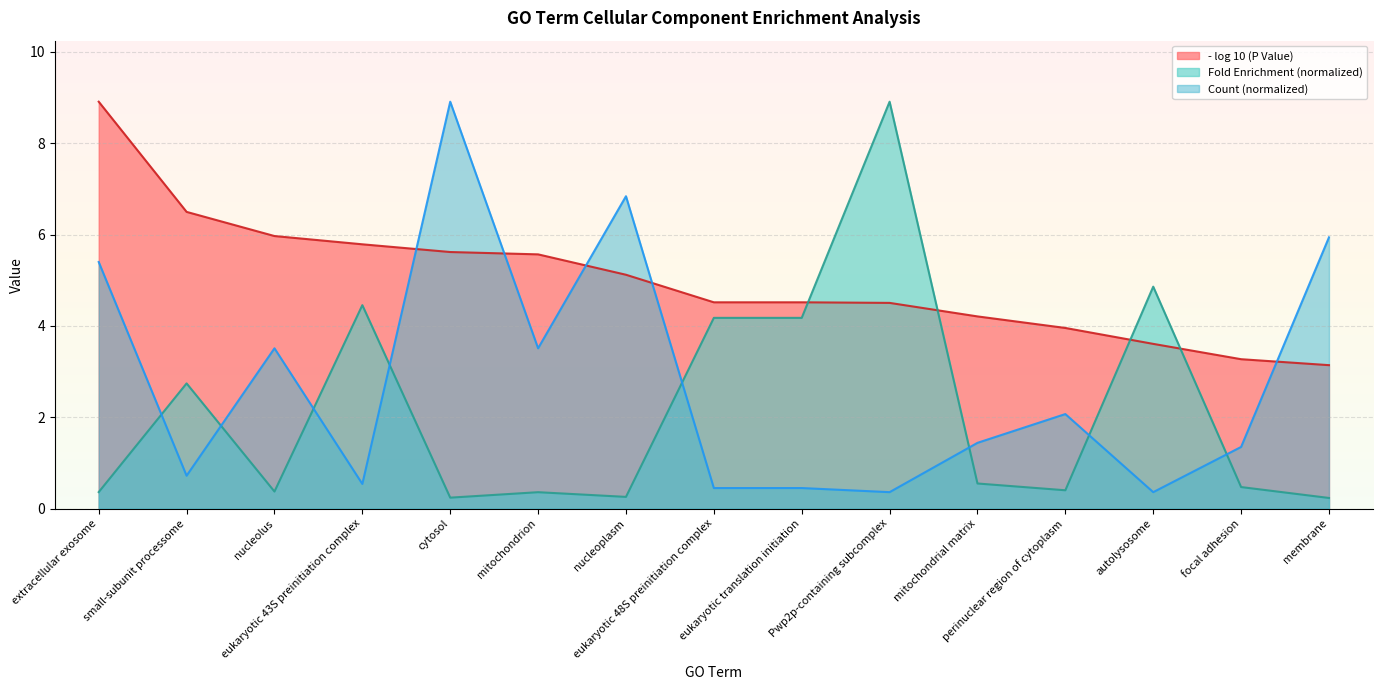

Is the value of Count at nucleolus greater than the value of - log 10 (P Value) at extracellular exosome?

No